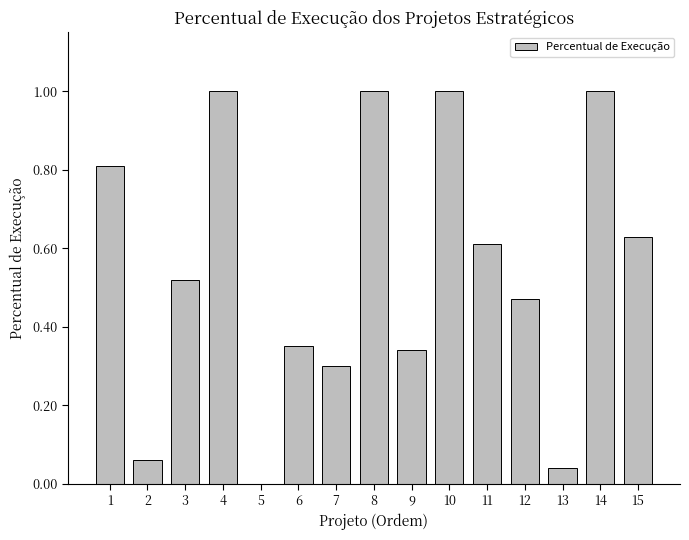

Which has a higher value, 15 or 10?

10